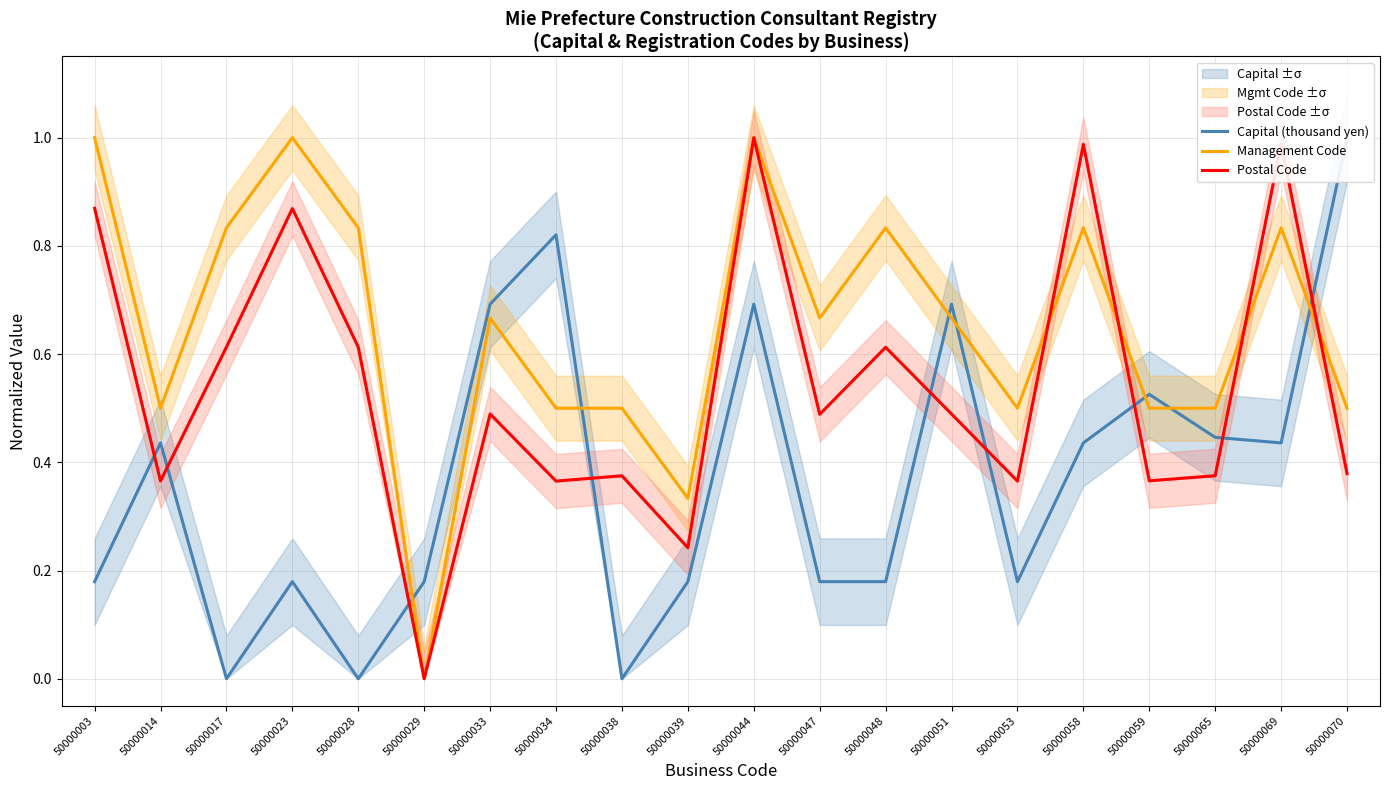

How many data points in Postal Code are above 0?

19